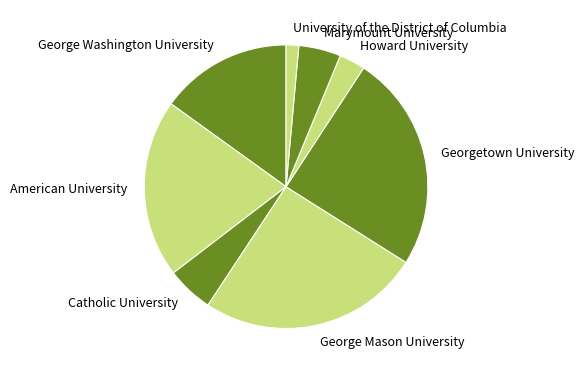

Rank the categories by value from highest to lowest.

George Mason University, Georgetown University, American University, George Washington University, Catholic University, Marymount University, Howard University, University of the District of Columbia